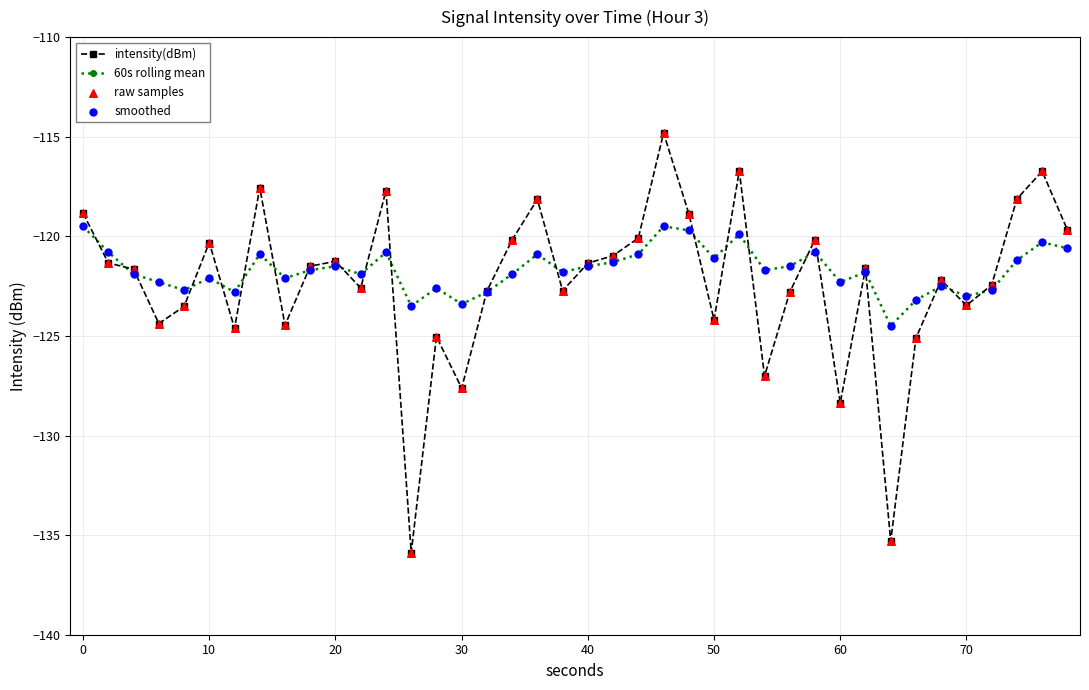

Which series has the widest spread of values?

intensity(dBm)